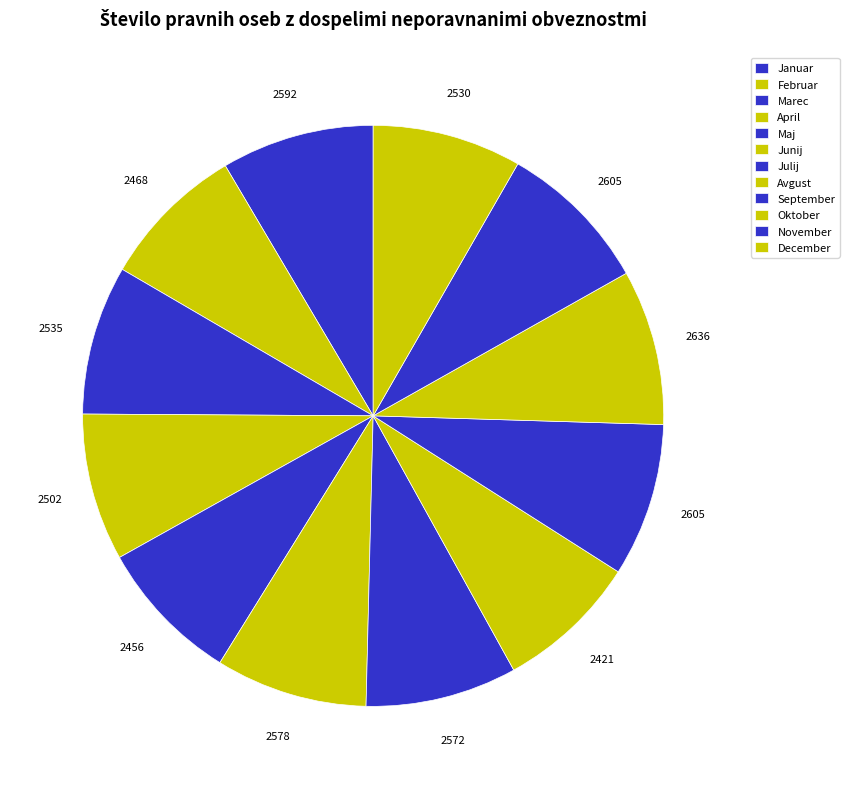

How many segments does this pie chart have?

12